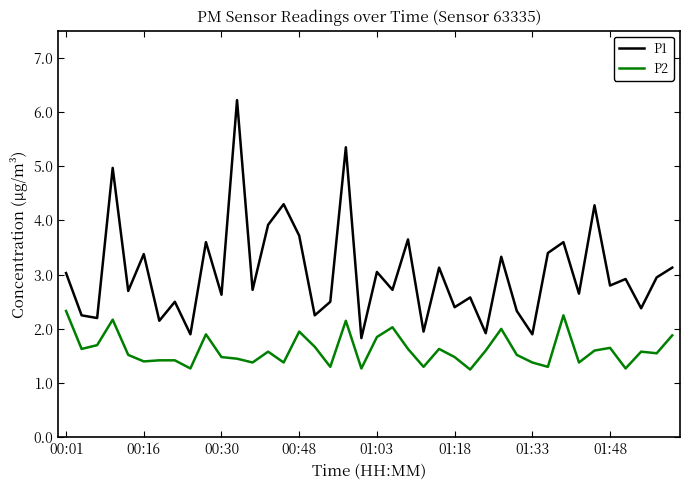

Count the number of data series in this chart.

2